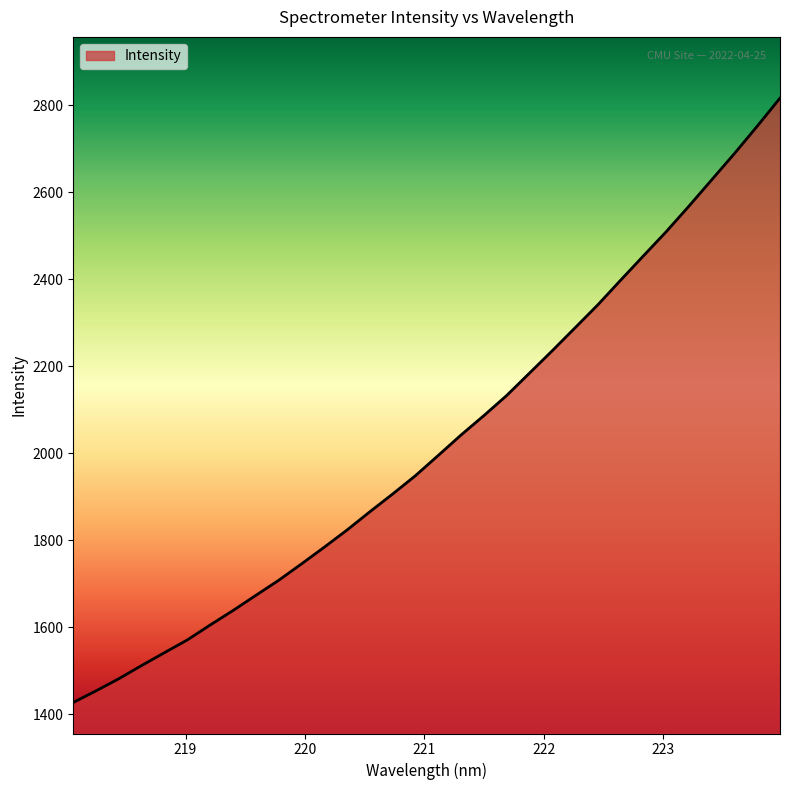

What is the maximum value shown in the chart?

2816.8